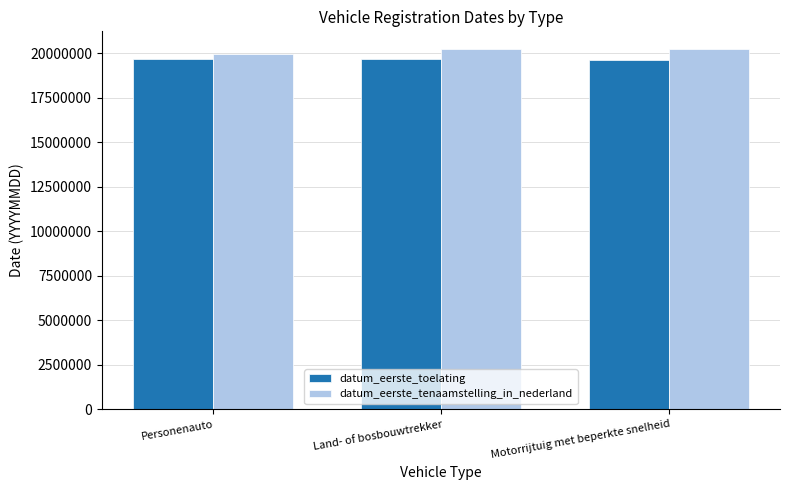

What are all the series names shown in the legend?

datum_eerste_toelating, datum_eerste_tenaamstelling_in_nederland